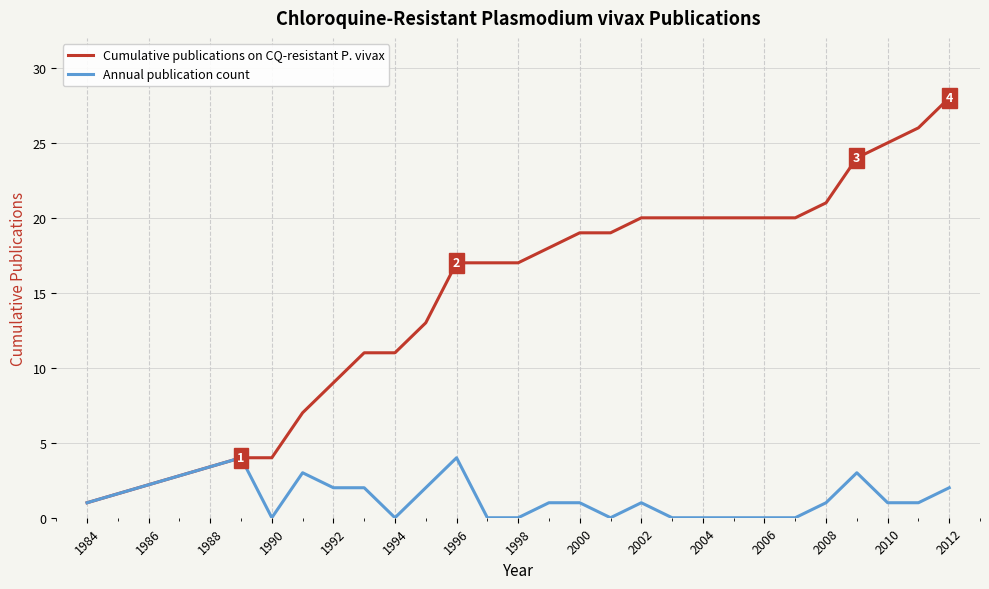

Which series has the widest spread of values?

Cumulative publications on CQ-resistant P. vivax